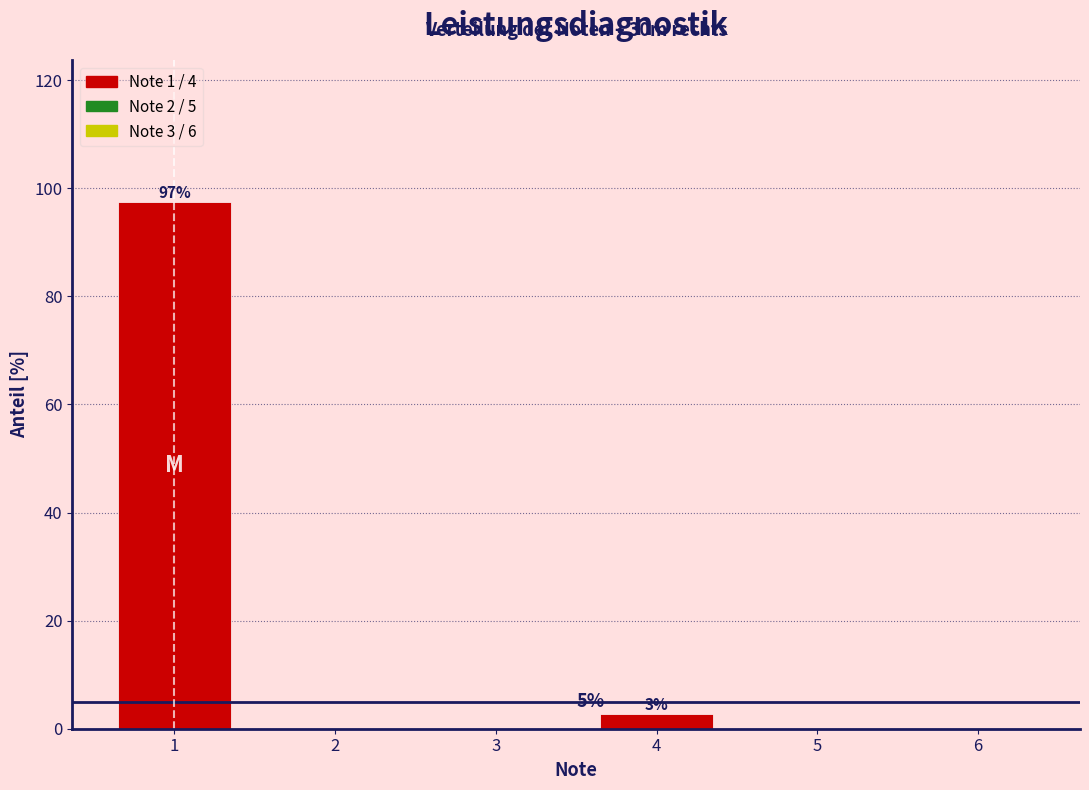

Reading right to left, list all the values displayed in this chart.

6=0.0	5=0.0	4=2.6	3=0.0	2=0.0	1=97.4